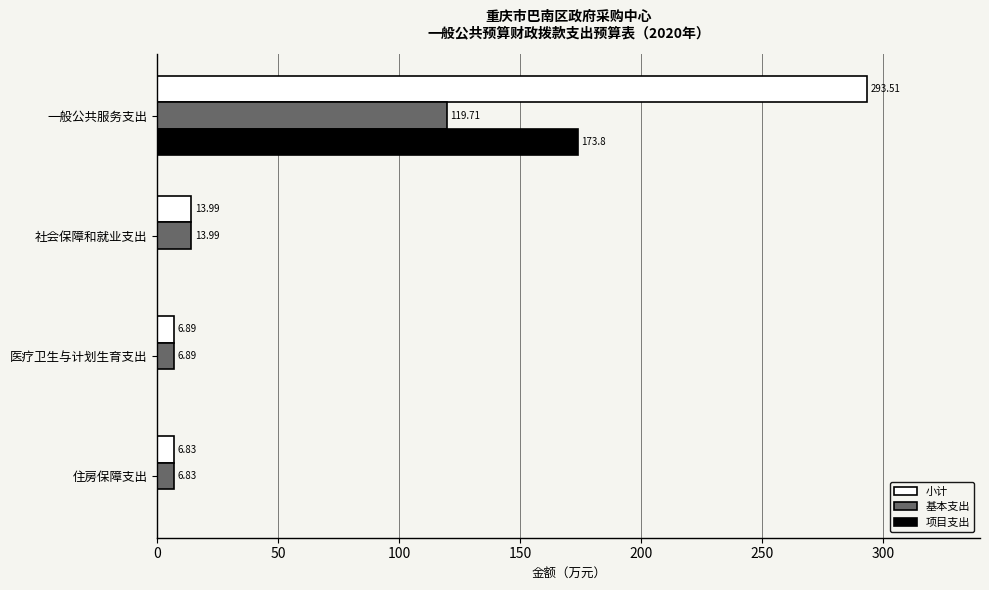

Is the value of 项目支出 at 一般公共服务支出 greater than the value of 小计 at 医疗卫生与计划生育支出?

Yes